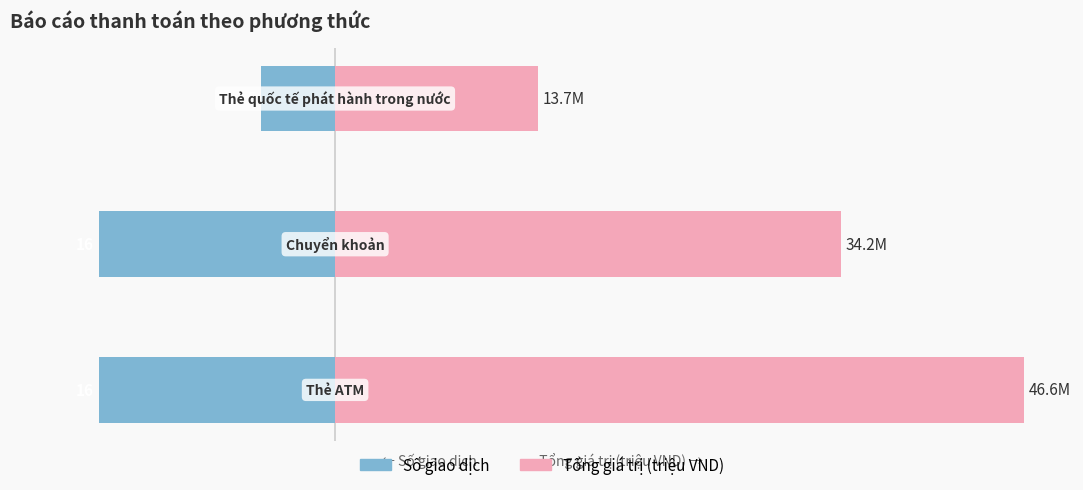

What is the sum of the Số giao dịch values at 2 and 1?

-21.0